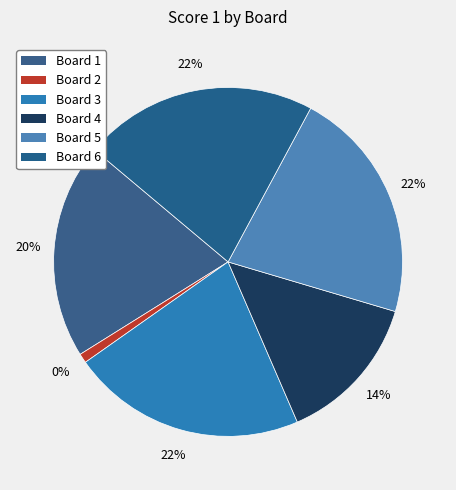

What is the largest slice in the pie chart?

Board 3